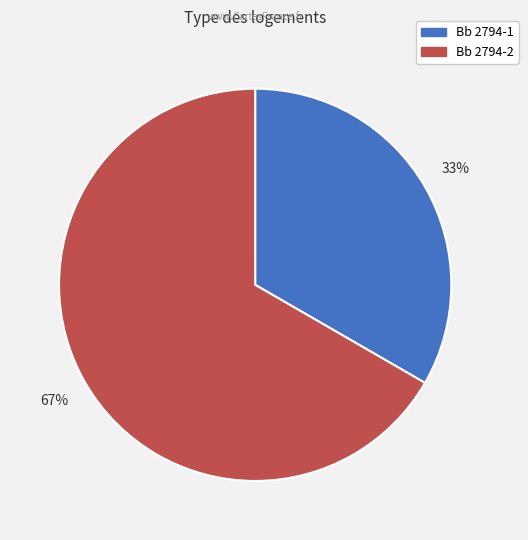

What is the smallest slice in the pie chart?

Bb 2794-1